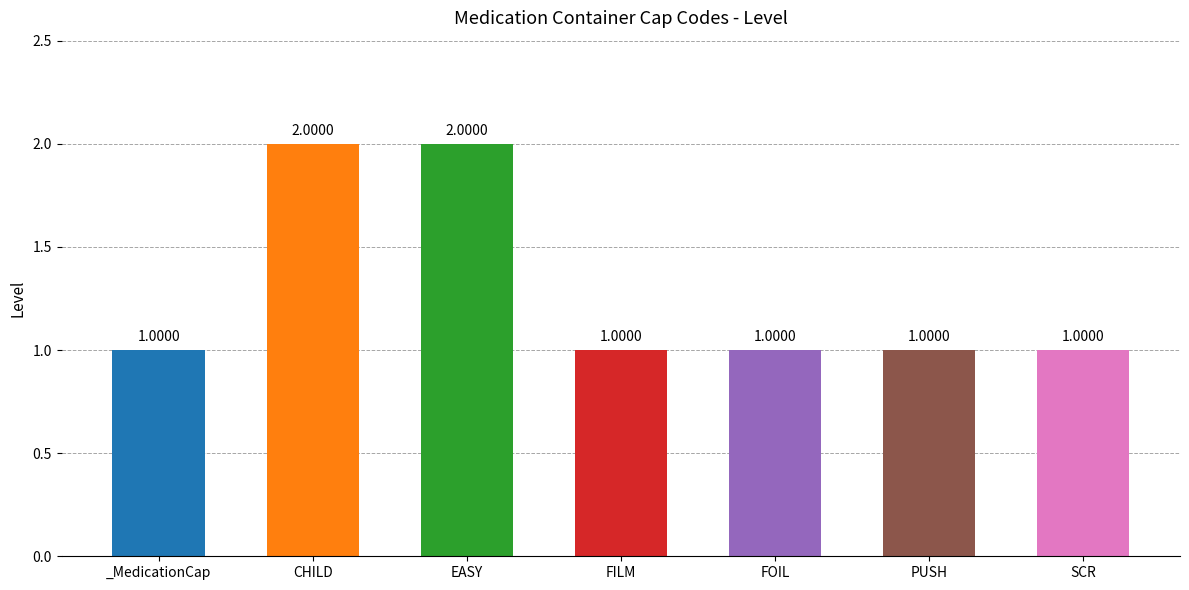

What value does the data have at CHILD?

2